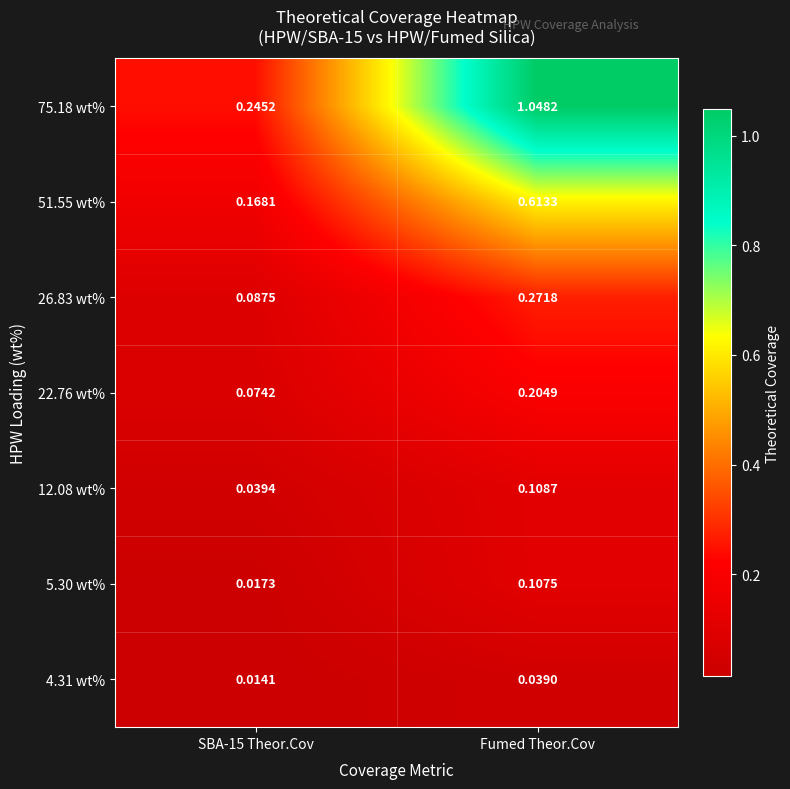

Is the value of 4.31 wt% at Fumed Theor.Cov greater than the value of 22.76 wt% at Fumed Theor.Cov?

No